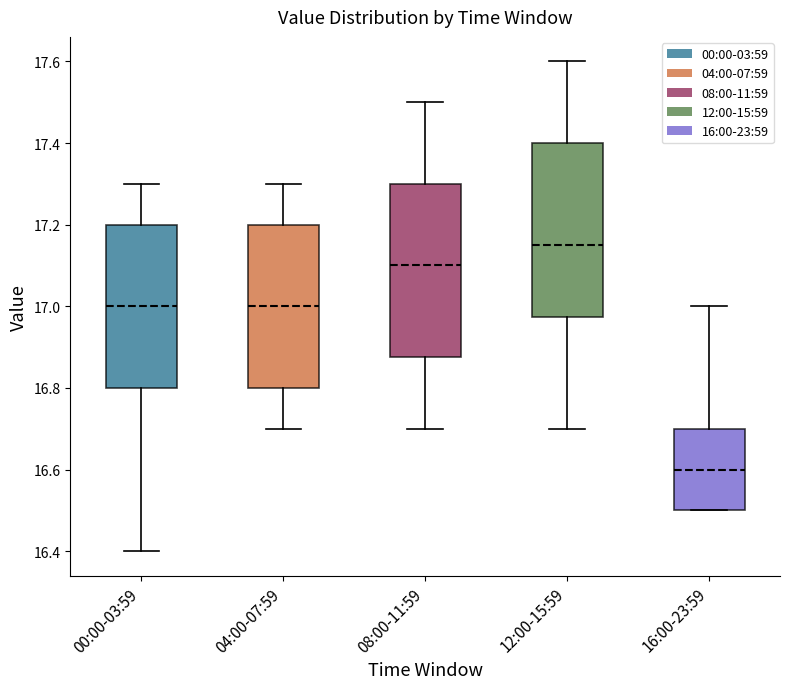

Reading left to right, read every box against the y-axis: the position of its median line, the range the box covers, and the ends of its whiskers. The values are not printed on the chart, so give them approximately, as read against the axis.

00:00-03:59: median 17.00, box 16.80 to 17.20, whiskers 16.40 to 17.30
04:00-07:59: median 17.00, box 16.80 to 17.20, whiskers 16.70 to 17.30
08:00-11:59: median 17.10, box 16.88 to 17.30, whiskers 16.70 to 17.50
12:00-15:59: median 17.16, box 16.98 to 17.40, whiskers 16.70 to 17.60
16:00-23:59: median 16.60, box 16.50 to 16.70, whiskers 16.50 to 17.00